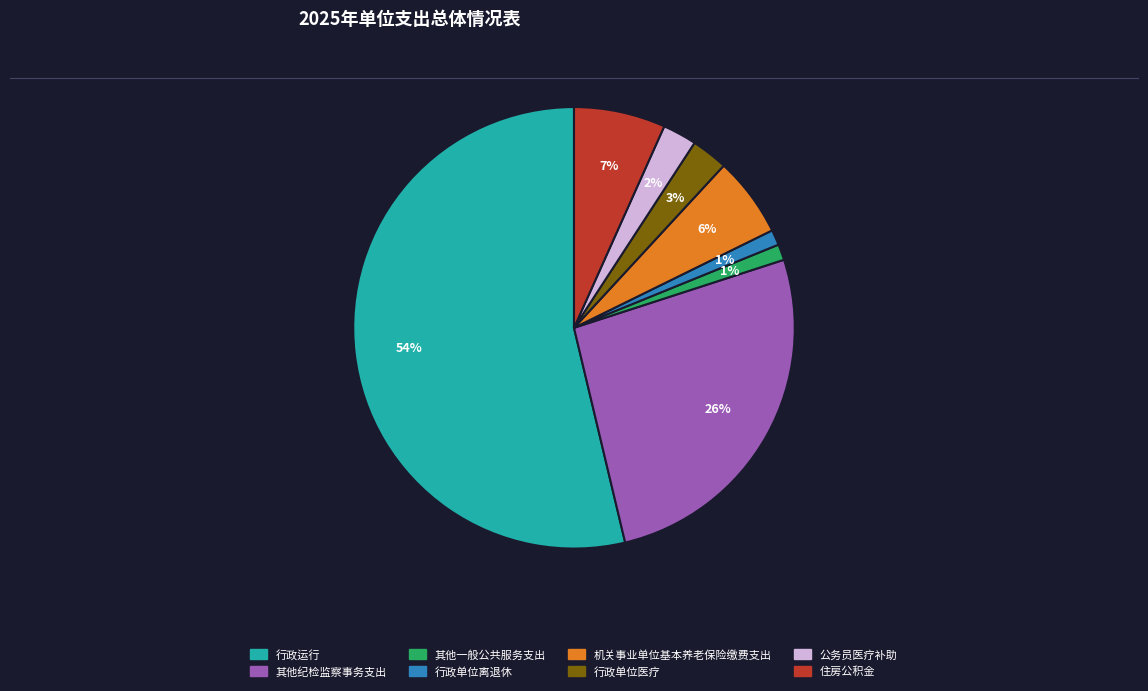

True or false: 行政运行 accounts for 54% of the total.

True